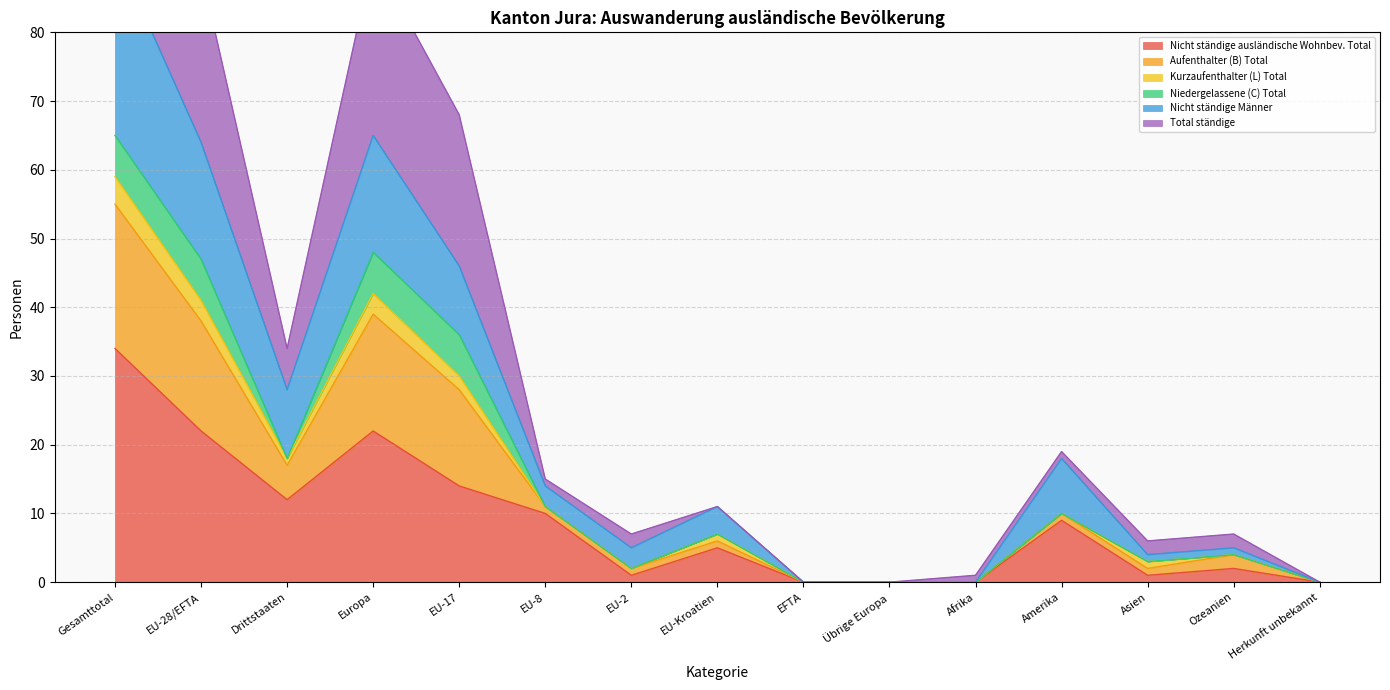

Read the Nicht ständige ausländische Wohnbev. Total value at Gesamttotal.

34